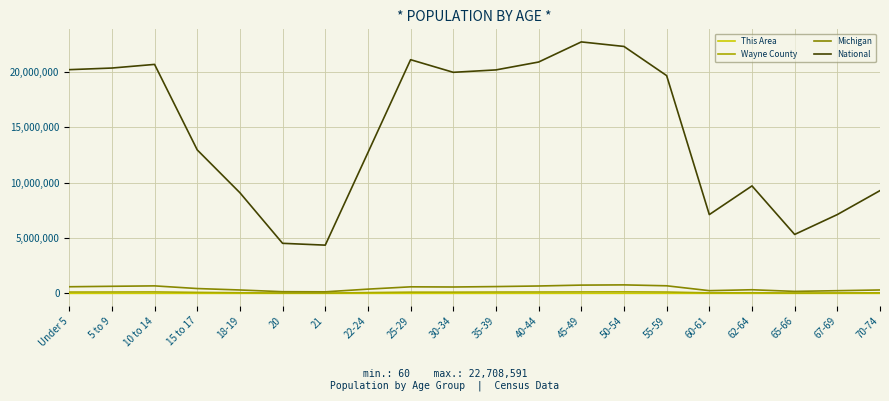

True or false: Wayne County and This Area intersect in this chart.

False